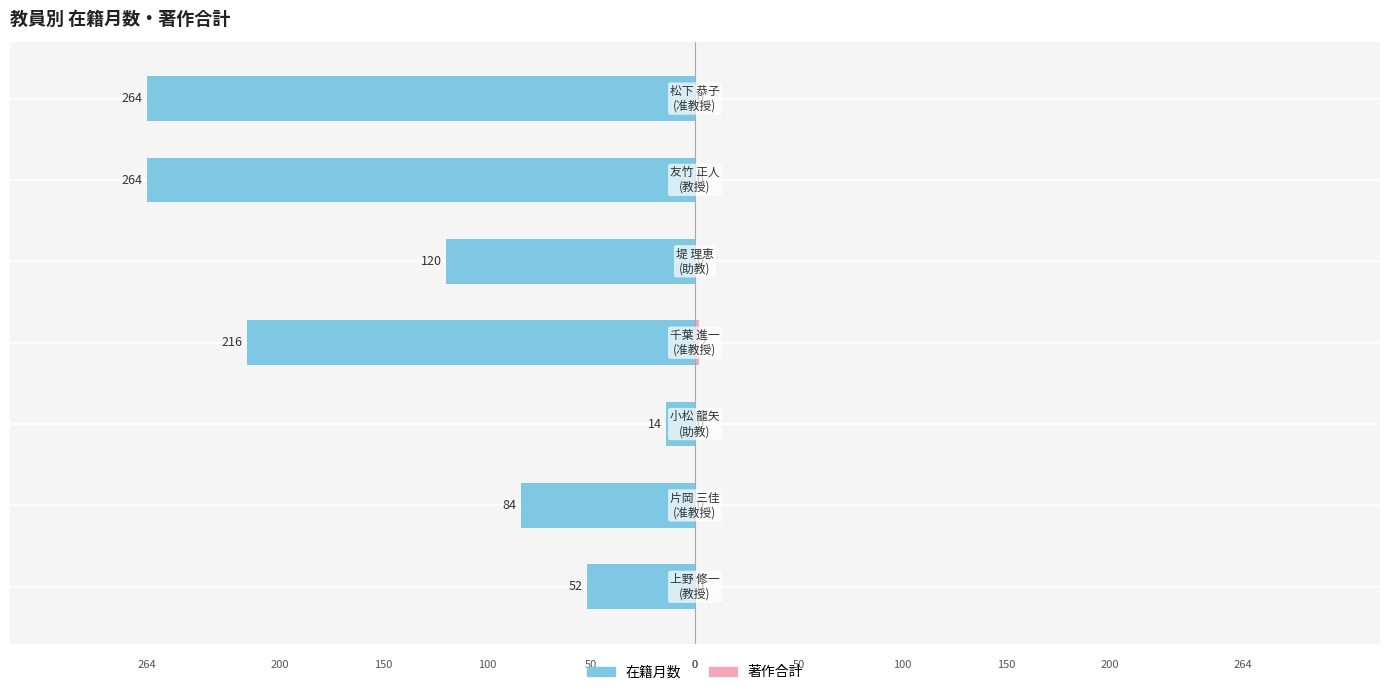

Count the 在籍月数 values in the range -264 to -52.

6